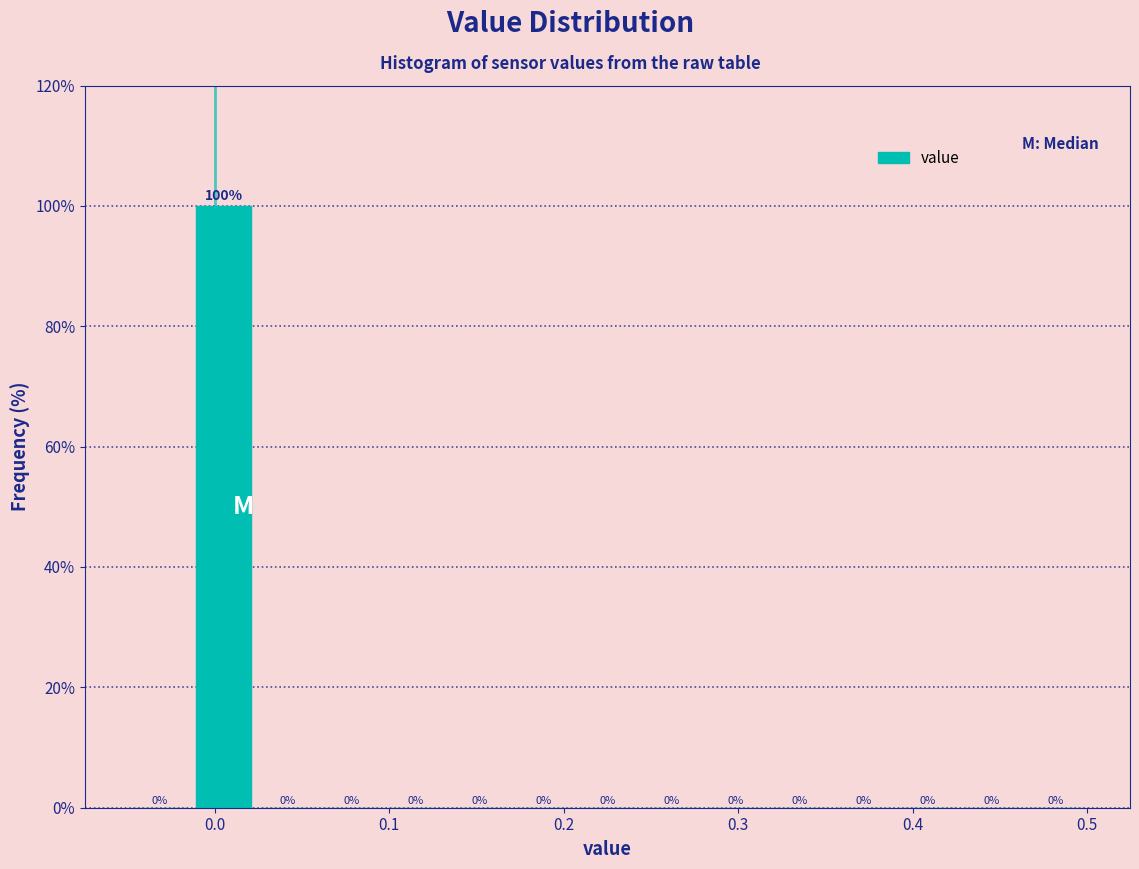

Around what value on the x-axis is the tallest bar? Give the approximate position of its centre, as read against the axis.

0.01